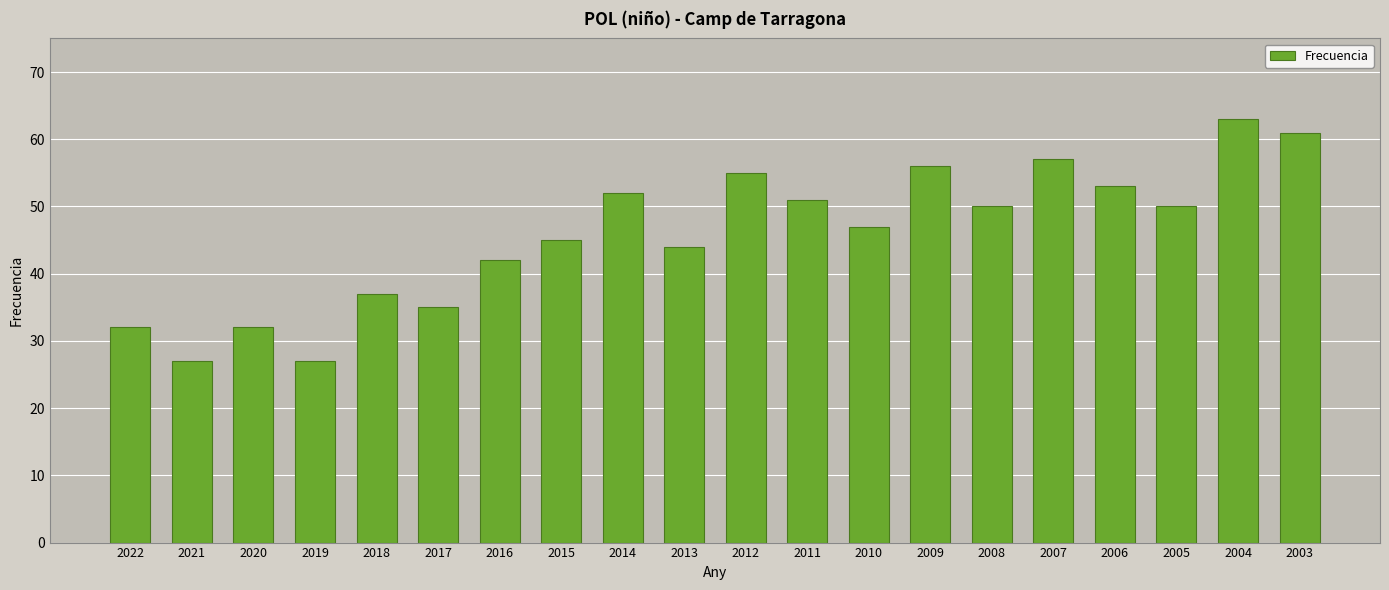

What is the difference between the values at 2015 and 2012?

10